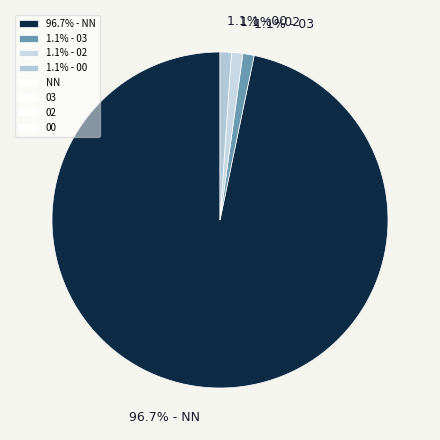

How many slices are in this pie chart?

4